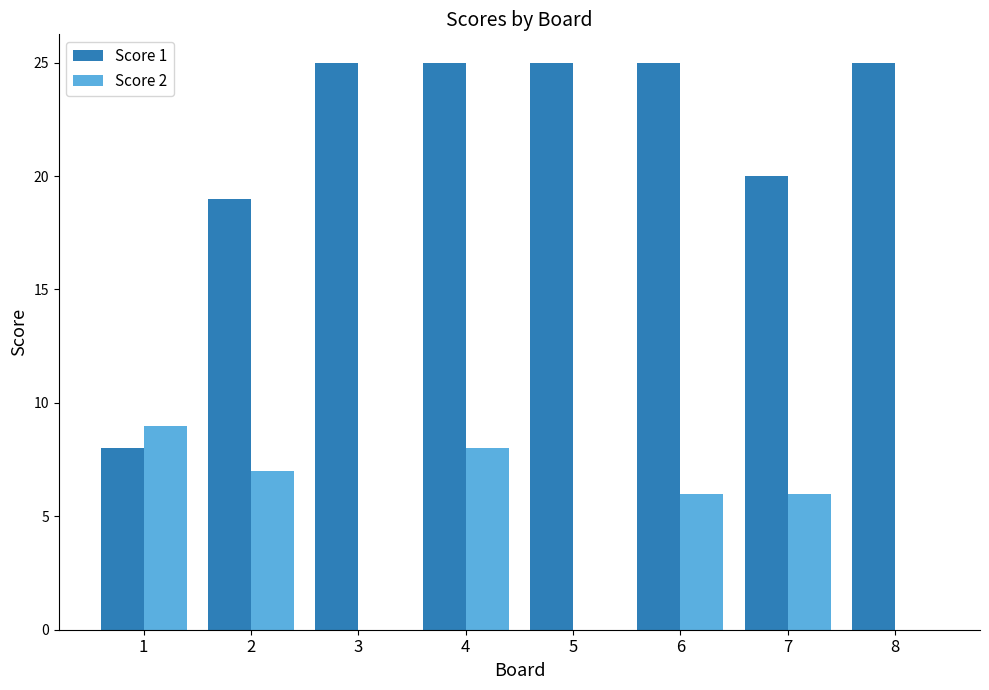

Which series has the largest total across all categories?

Score 1